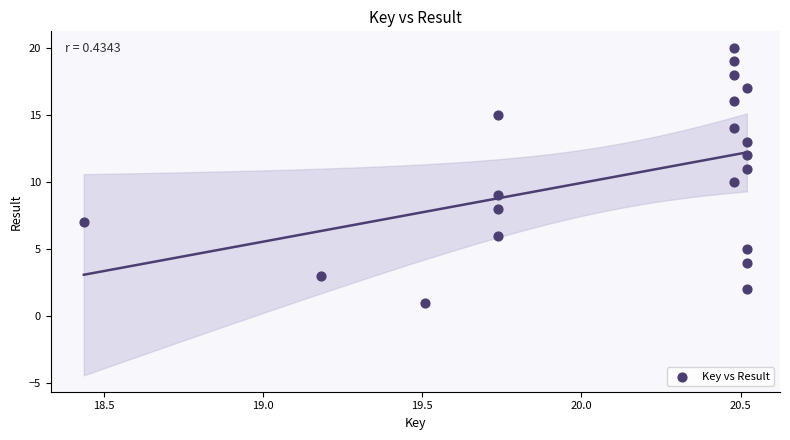

What is the range of Y values (max minus min)?

19